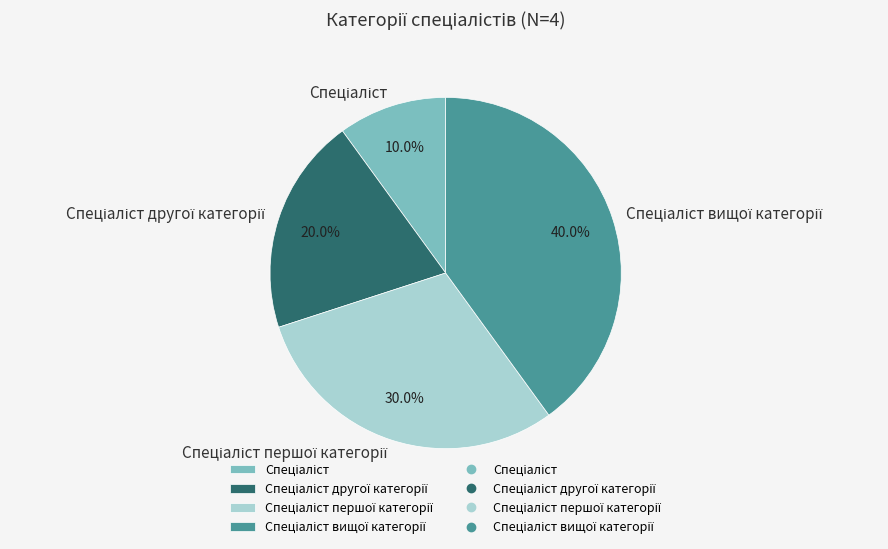

Is there any slice that represents more than half of the pie?

No